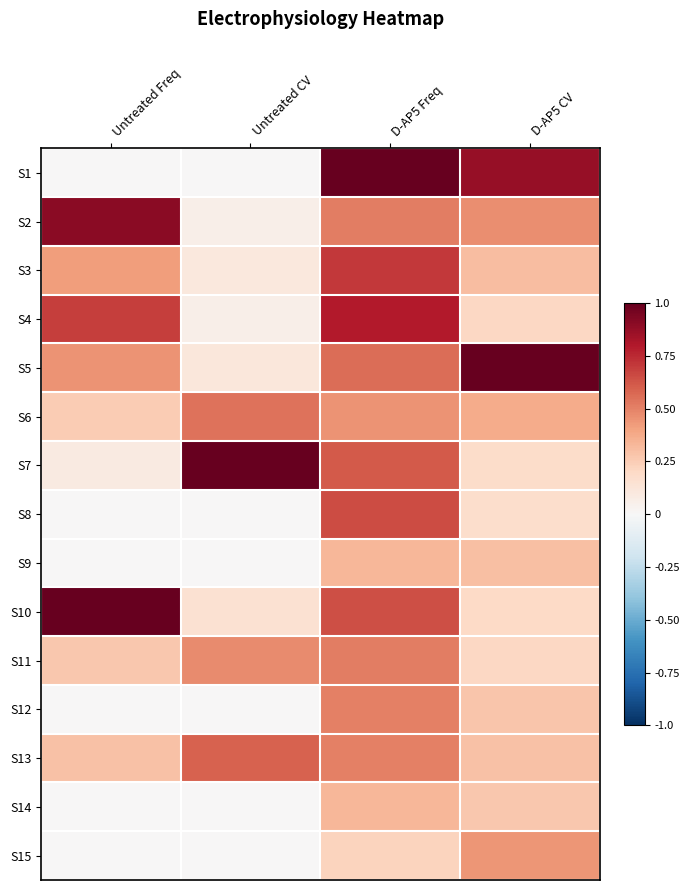

What is the difference between the highest and lowest values at Untreated CV?

1.0